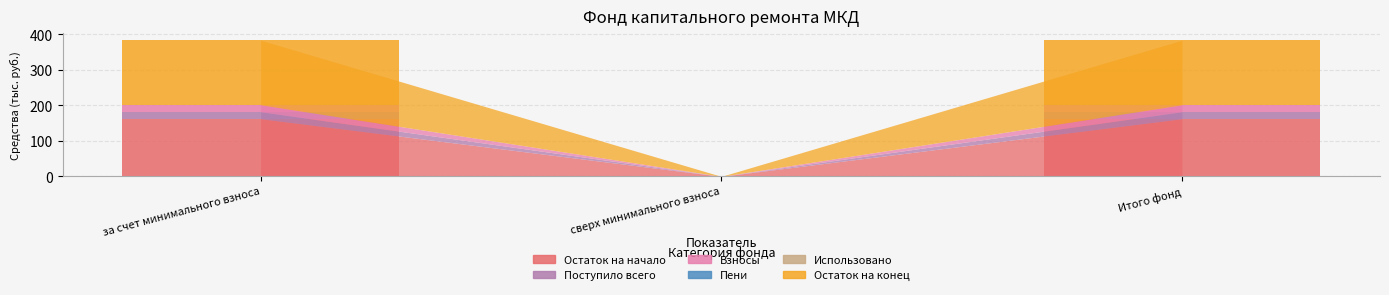

What is the sum of all Остаток на начало values?

324.9